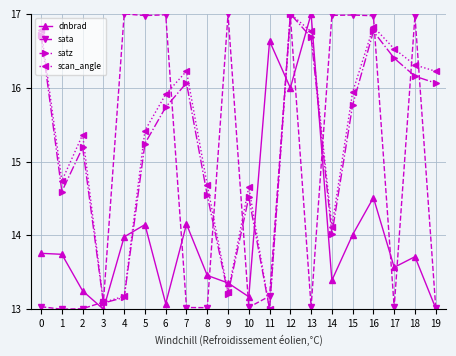

True or false: sata and scan_angle cross at least once.

True